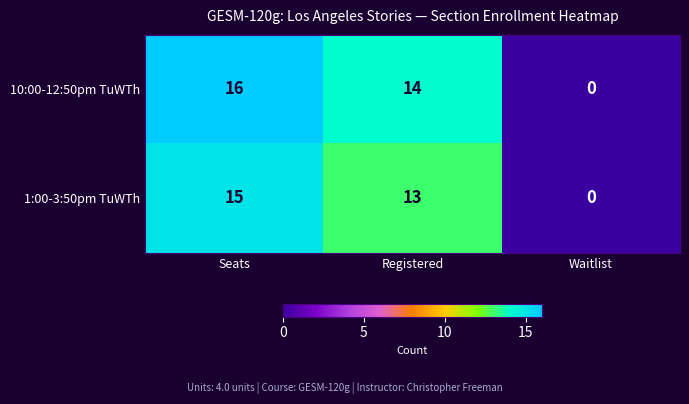

Which series changed the most between Seats and Waitlist?

10:00-12:50pm TuWTh